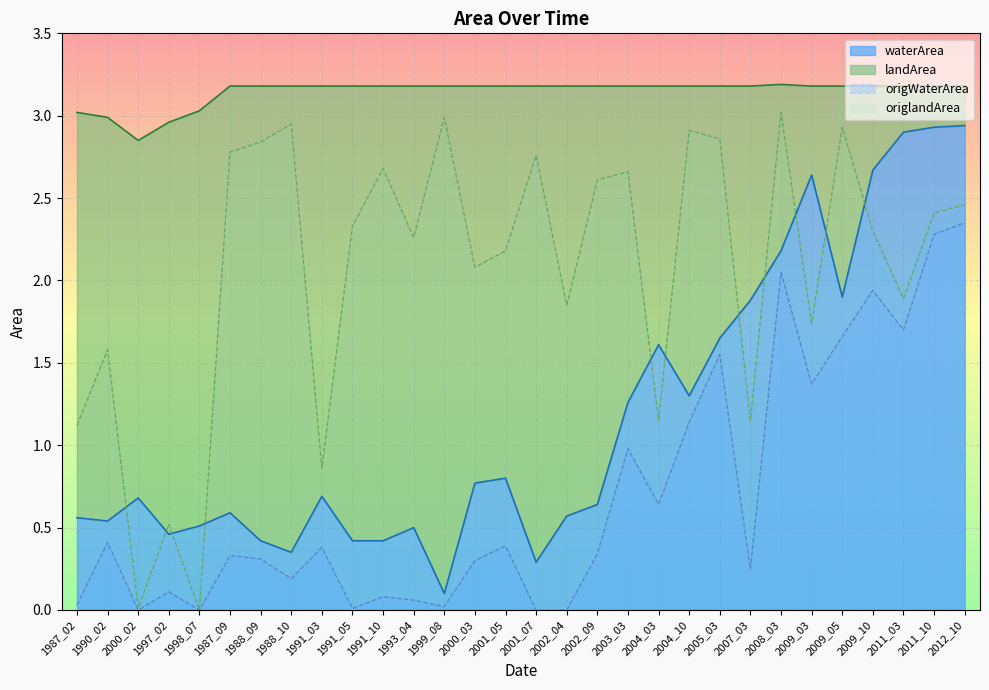

What is the value of the waterArea point at the 10th from the left?

0.4